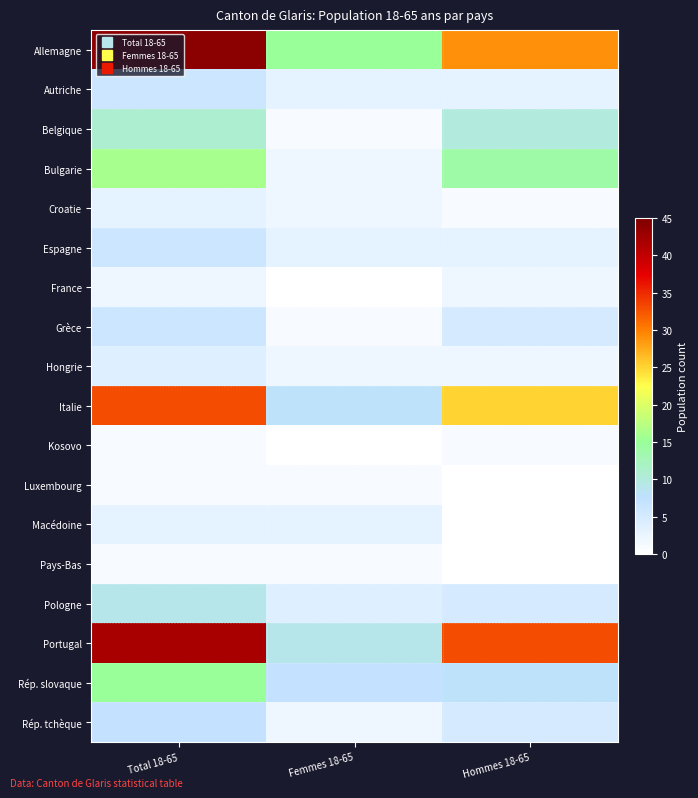

Reading right to left, extract all data points from this chart.

Allemagne: Hommes 18-65=29	Femmes 18-65=15	Total 18-65=44
Autriche: Hommes 18-65=3	Femmes 18-65=3	Total 18-65=6
Belgique: Hommes 18-65=10	Femmes 18-65=1	Total 18-65=11
Bulgarie: Hommes 18-65=14	Femmes 18-65=2	Total 18-65=16
Croatie: Hommes 18-65=1	Femmes 18-65=2	Total 18-65=3
Espagne: Hommes 18-65=3	Femmes 18-65=3	Total 18-65=6
France: Hommes 18-65=2	Femmes 18-65=0	Total 18-65=2
Grèce: Hommes 18-65=5	Femmes 18-65=1	Total 18-65=6
Hongrie: Hommes 18-65=2	Femmes 18-65=2	Total 18-65=4
Italie: Hommes 18-65=25	Femmes 18-65=8	Total 18-65=33
Kosovo: Hommes 18-65=1	Femmes 18-65=0	Total 18-65=1
Luxembourg: Hommes 18-65=0	Femmes 18-65=1	Total 18-65=1
Macédoine: Hommes 18-65=0	Femmes 18-65=3	Total 18-65=3
Pays-Bas: Hommes 18-65=0	Femmes 18-65=1	Total 18-65=1
Pologne: Hommes 18-65=5	Femmes 18-65=4	Total 18-65=9
Portugal: Hommes 18-65=33	Femmes 18-65=9	Total 18-65=42
Rép. slovaque: Hommes 18-65=8	Femmes 18-65=7	Total 18-65=15
Rép. tchèque: Hommes 18-65=5	Femmes 18-65=2	Total 18-65=7